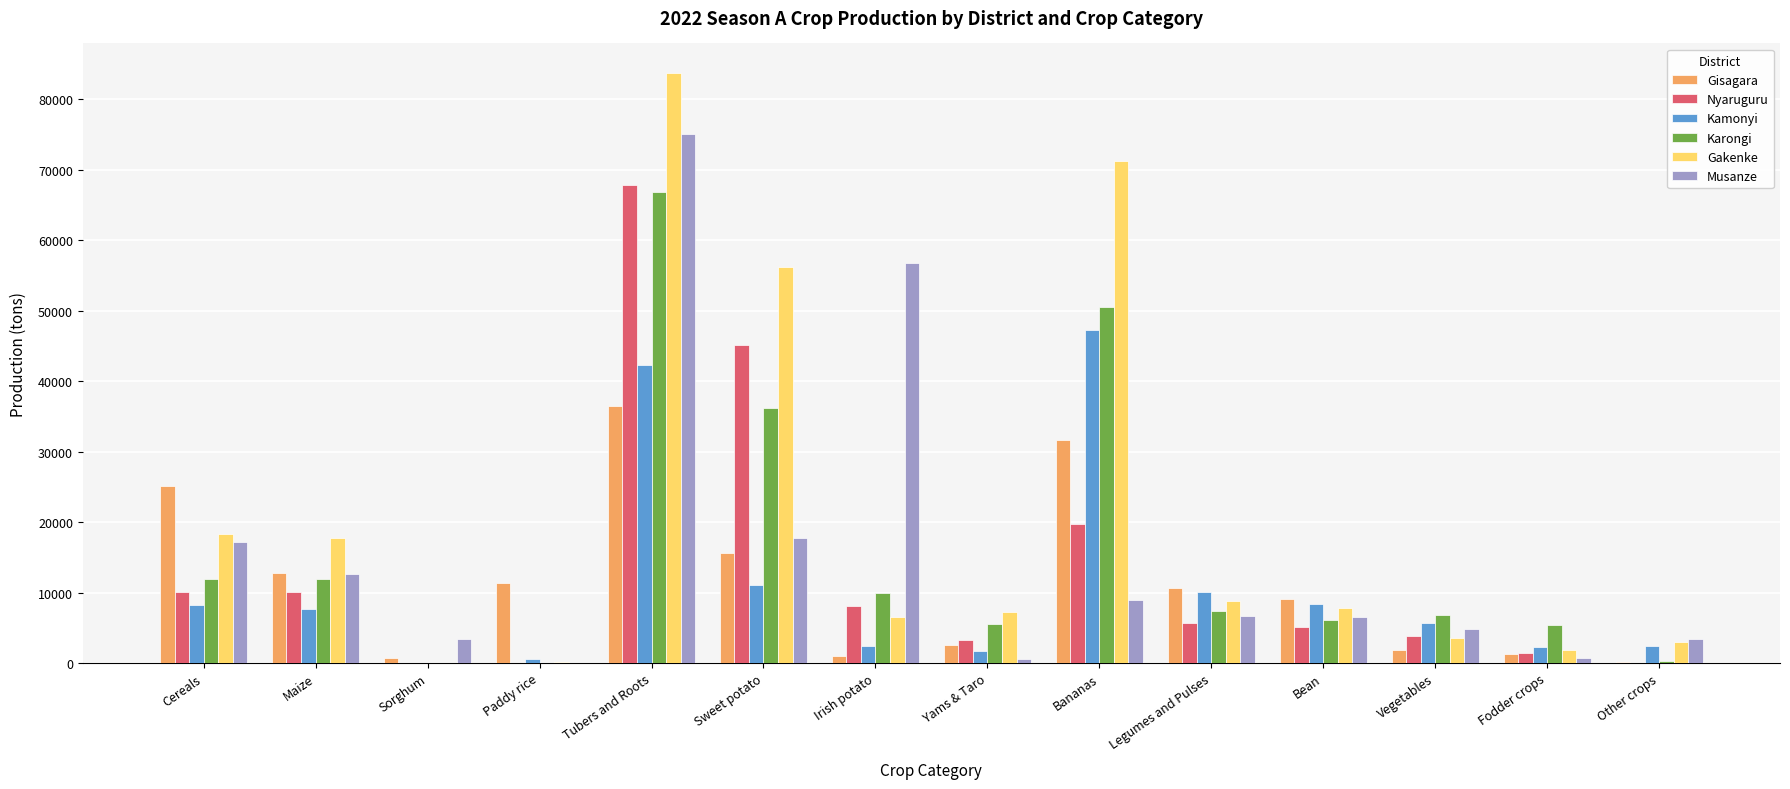

What is the total value across all series at Bananas?

229282.4